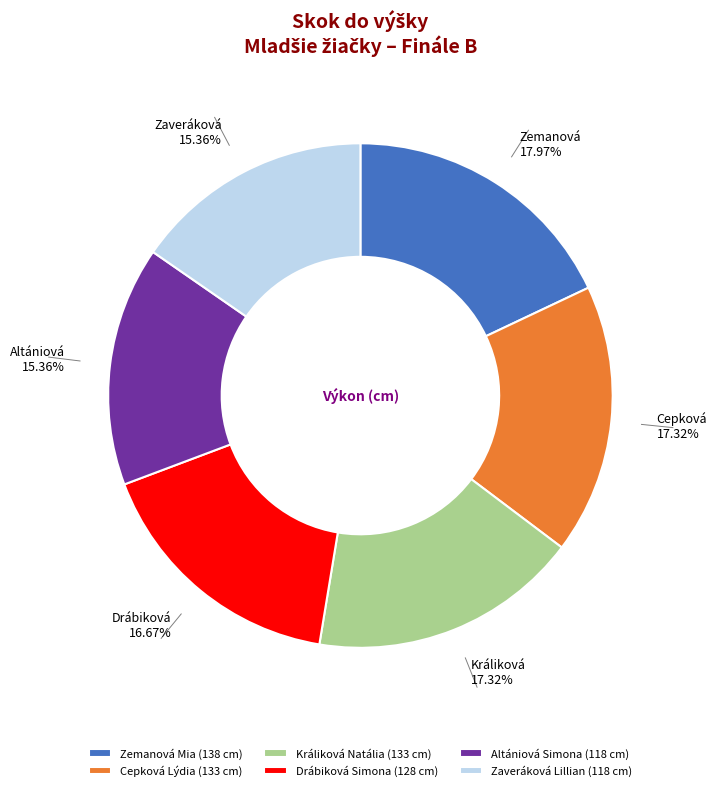

How many slices are in this pie chart?

6